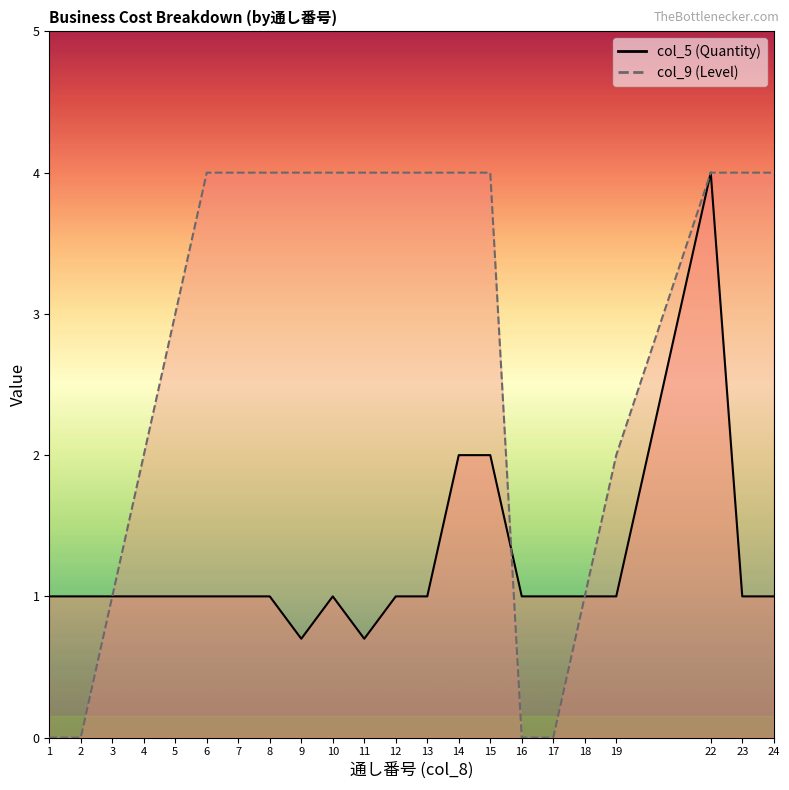

At which label does col_9 (Level) reach its peak?

6